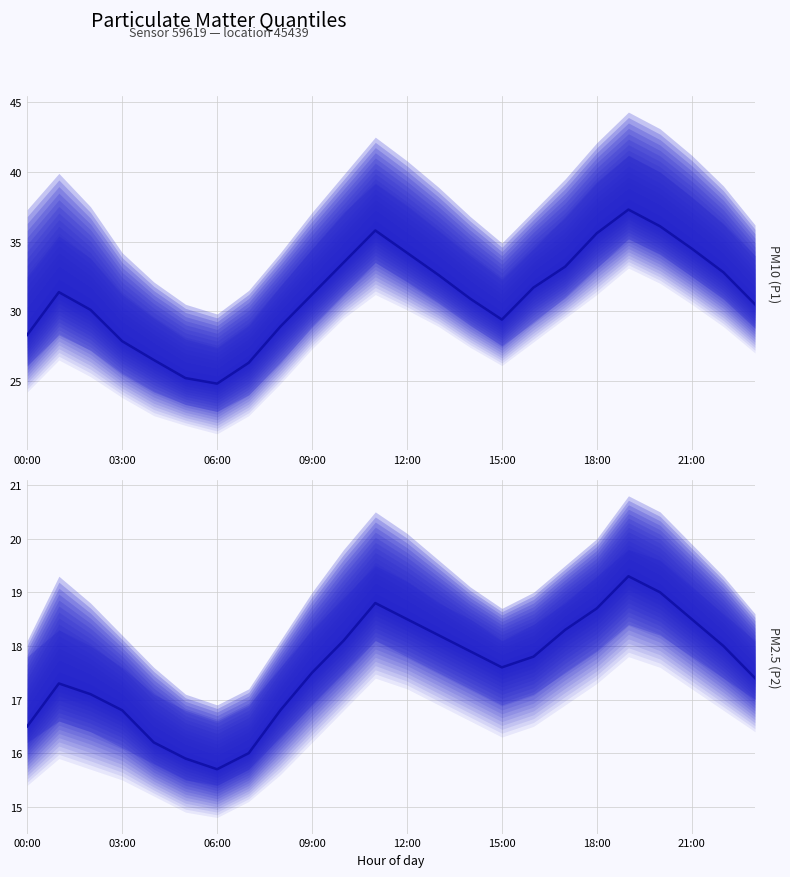

What is the value of the P2 median point at the 6th from the left?

15.9